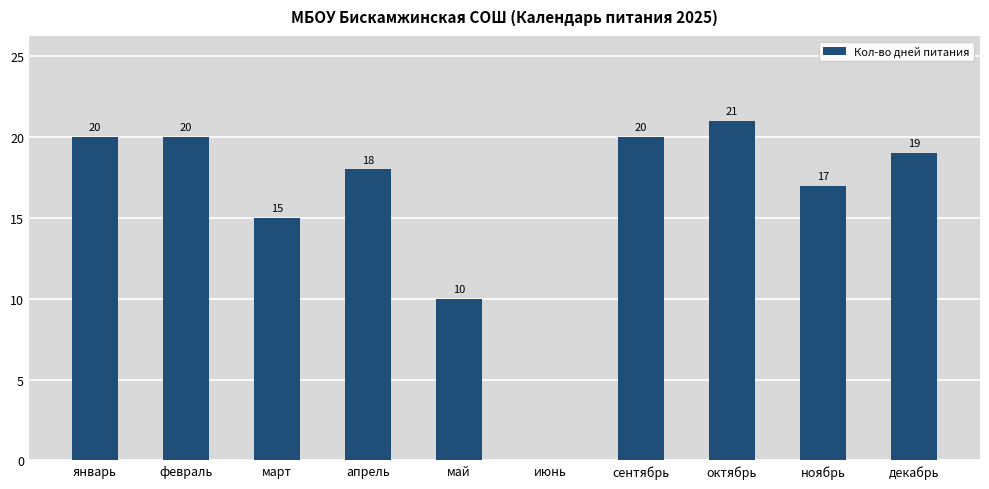

What is the sum of all values?

160